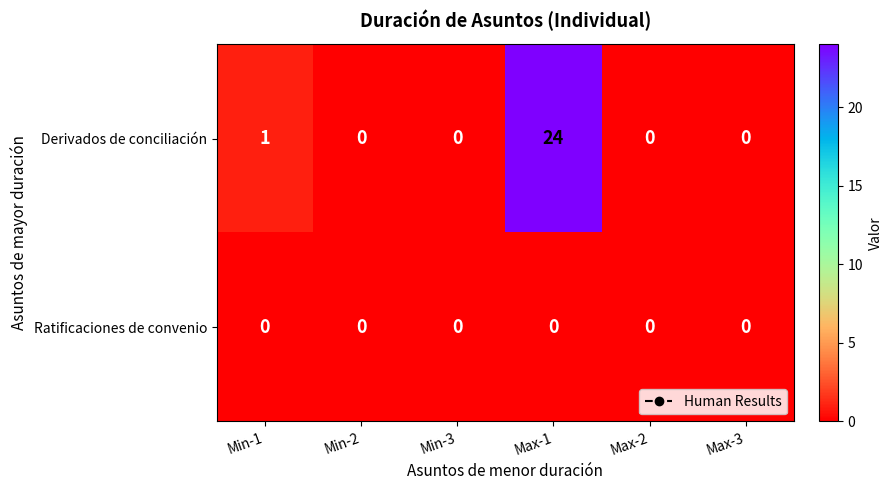

Which series has the largest total across all categories?

Derivados de conciliación